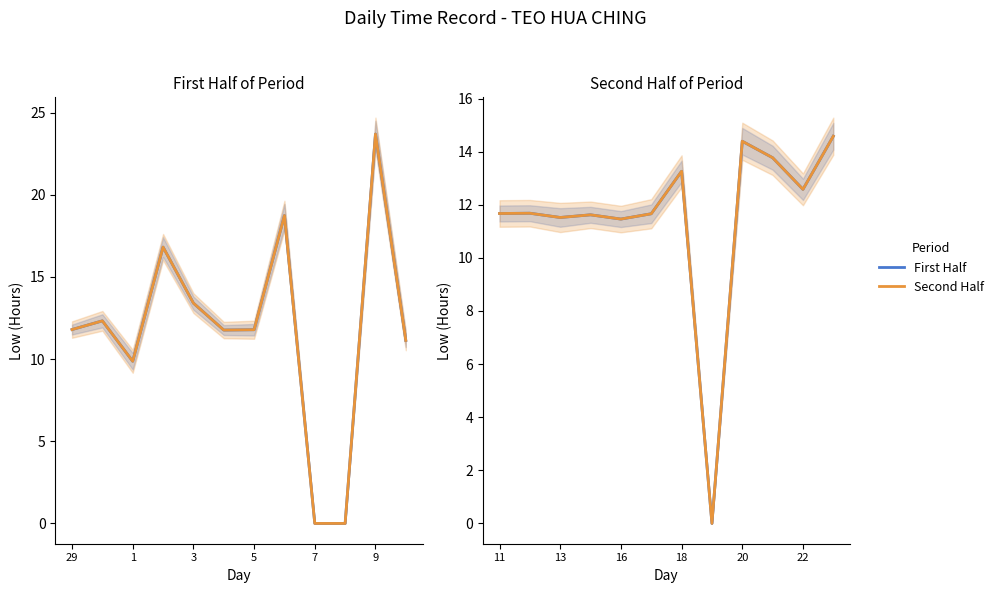

The value of Second Half at 7 is 0.0. True or false?

True